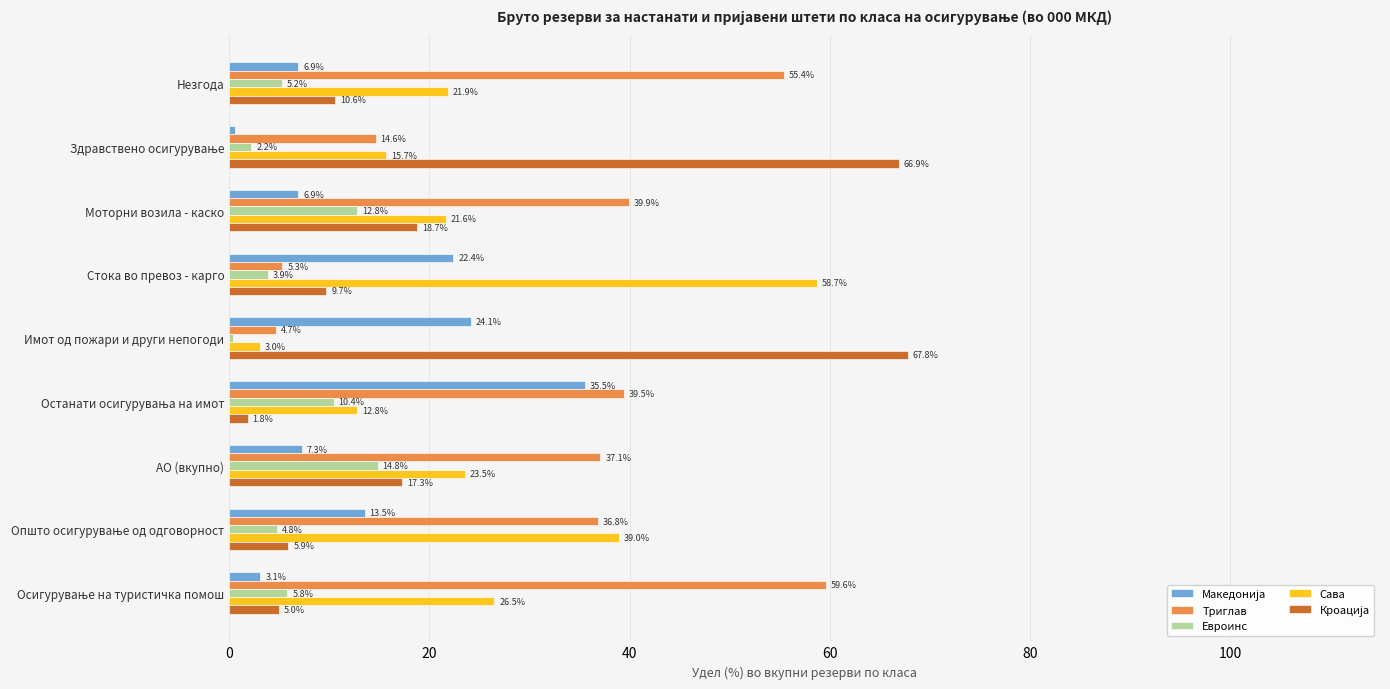

Which series has the largest total across all categories?

Триглав